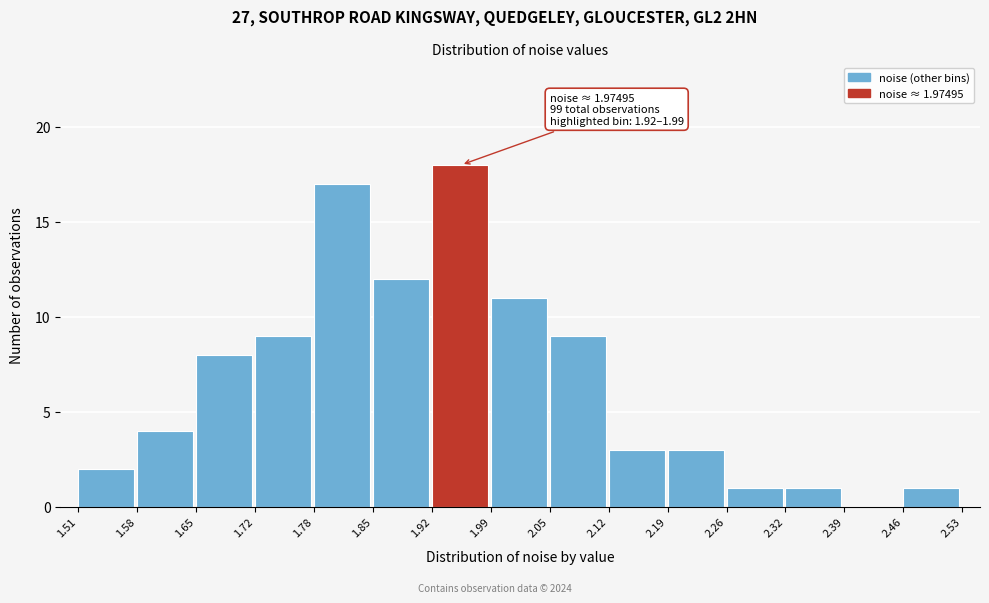

Which range on the x-axis has the tallest bar?

1.92 to 1.99